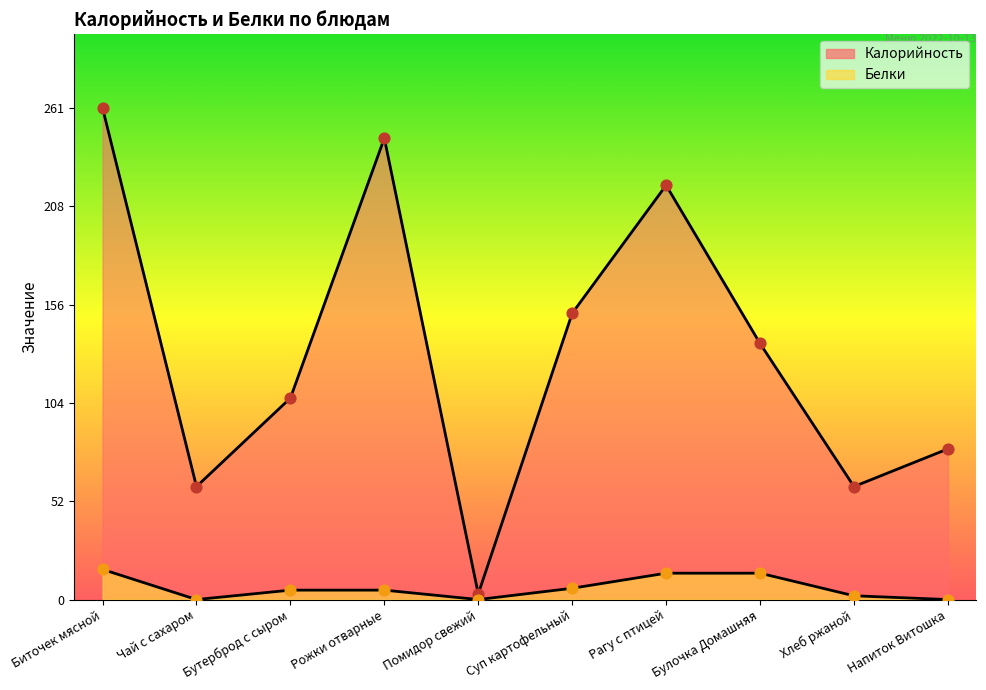

What is the total value across all series at Хлеб ржаной?

62